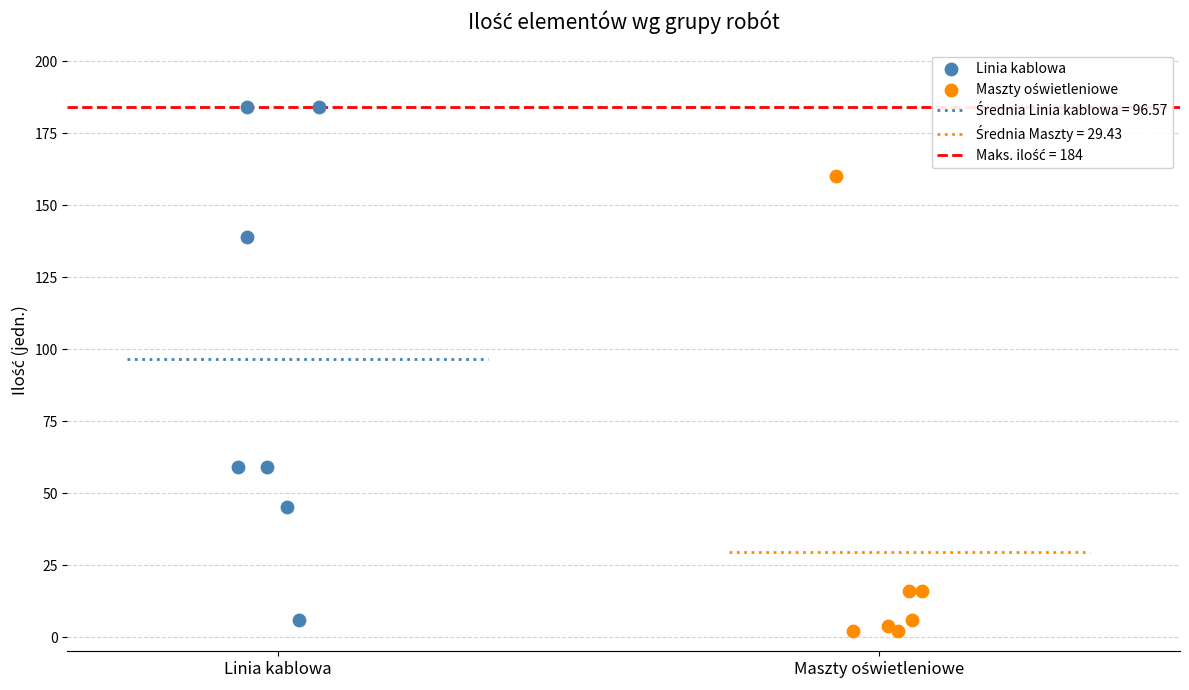

Which series has the widest spread of Y values?

Linia kablowa